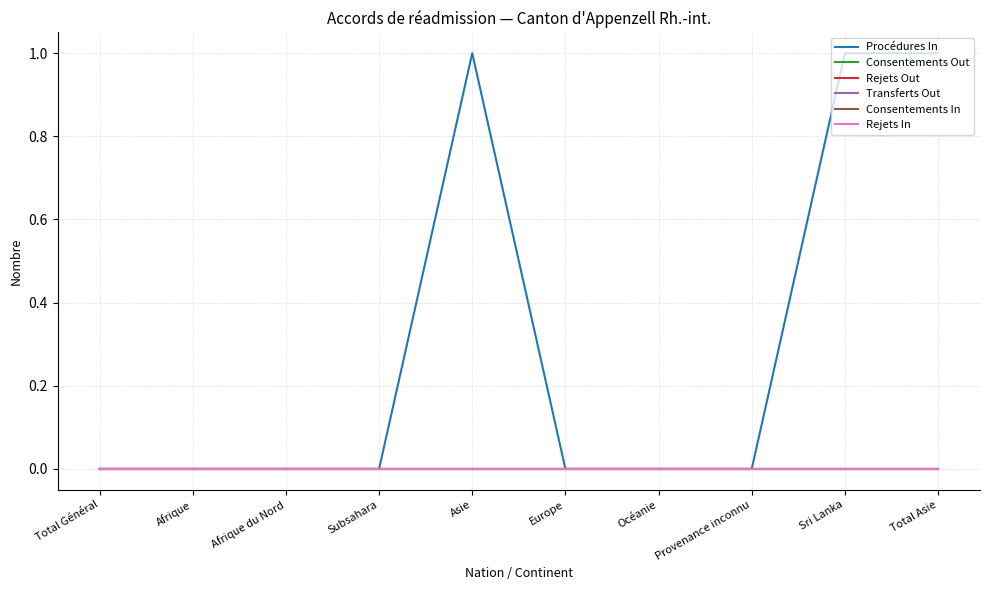

Which series has the largest total across all categories?

Procédures In